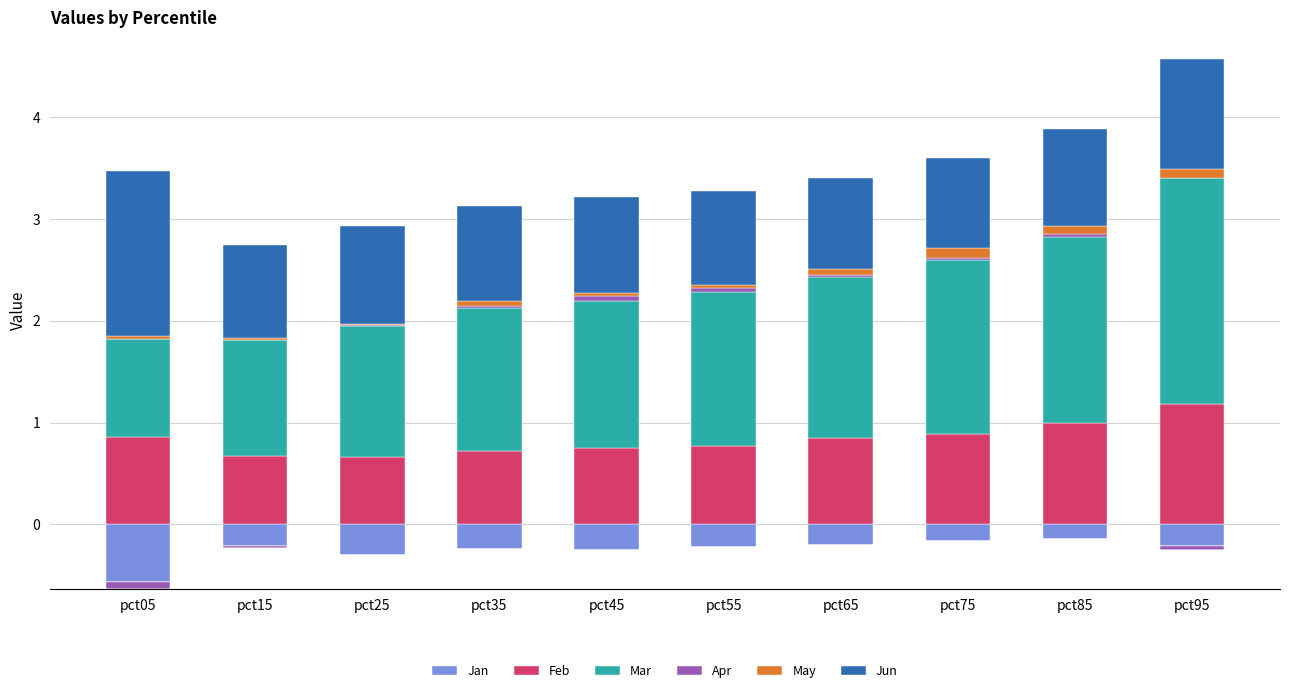

True or false: Jun has a value of 0.6 at pct55.

False